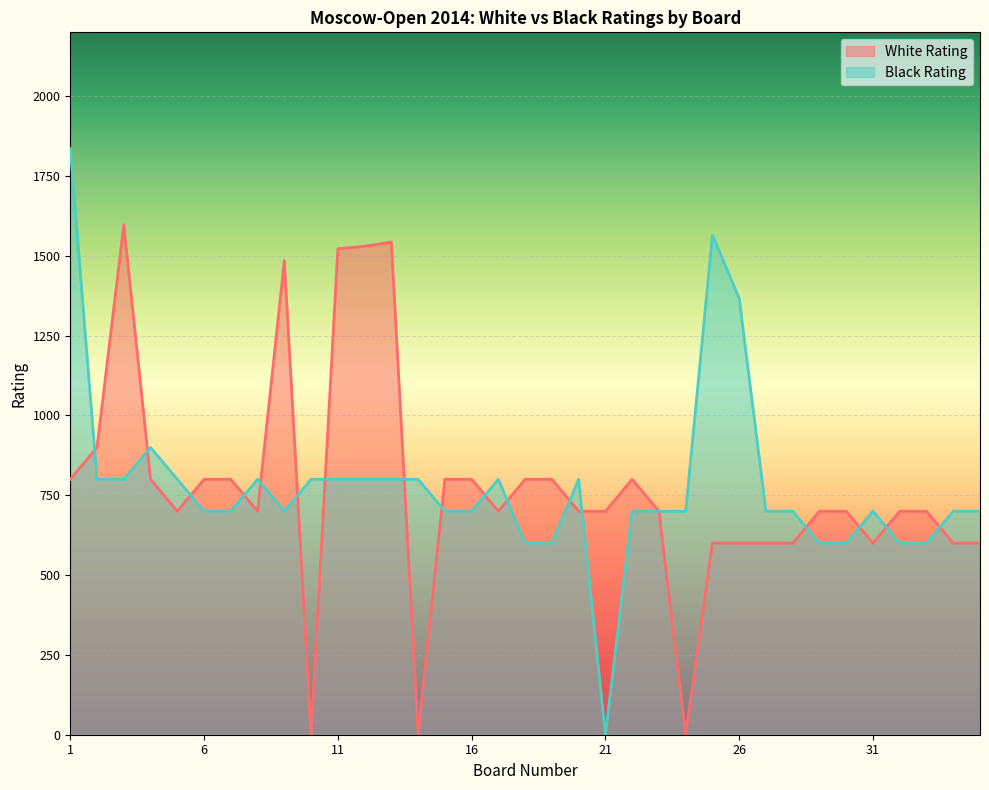

How many lines are shown in the chart?

2